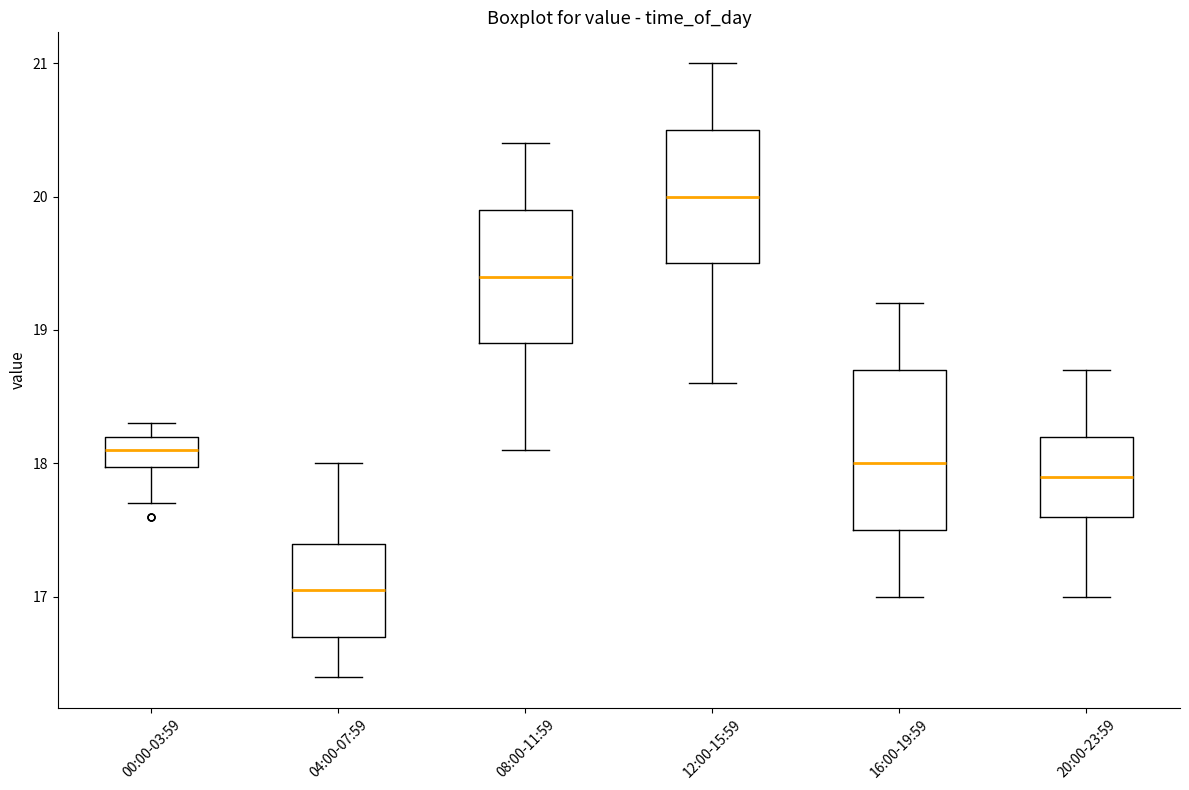

Which box is the tallest, from its lower edge to its upper edge?

16:00-19:59